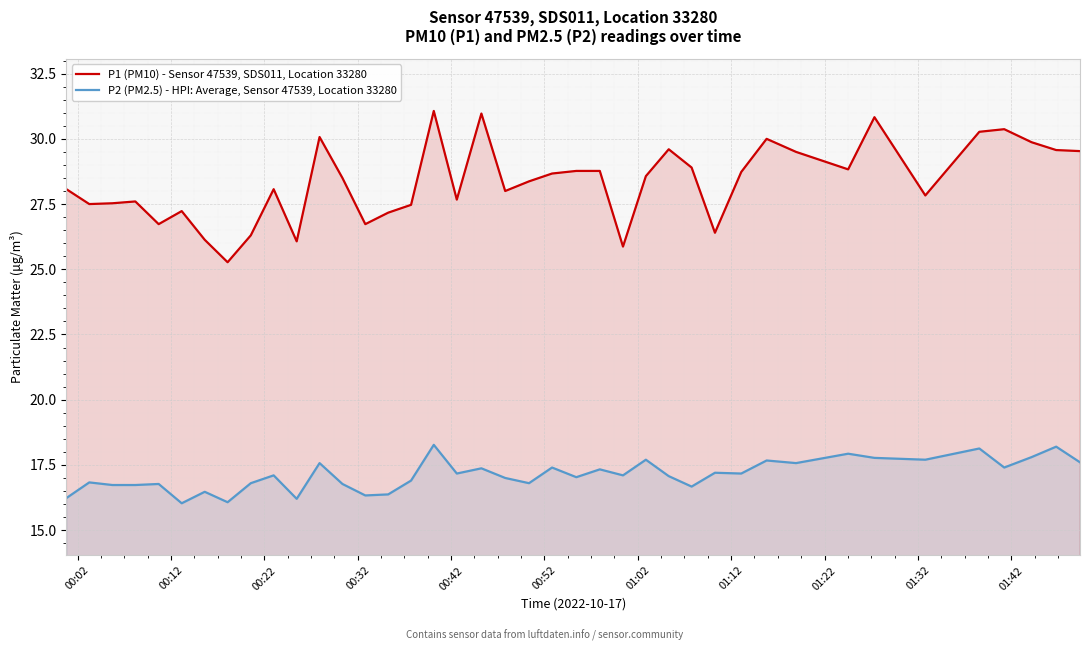

List the series in order of their overall mean, lowest first.

P2 (PM2.5) - HPI: Average, Sensor 47539, Location 33280, P1 (PM10) - Sensor 47539, SDS011, Location 33280